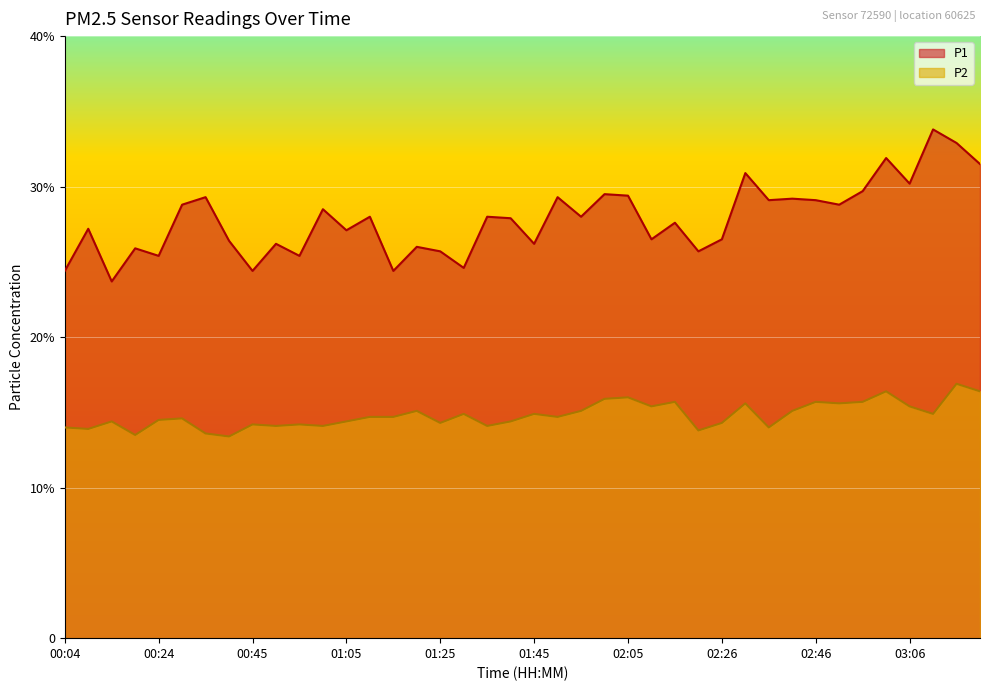

How many data points in P1 are above 28?

17